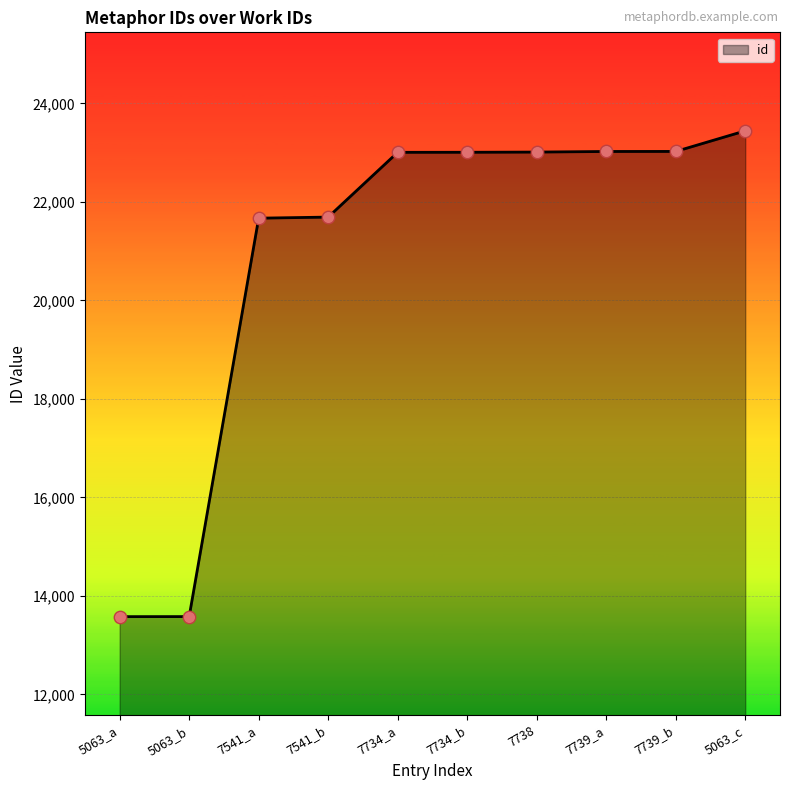

Between 7739_a and 7541_b, which is larger?

7739_a